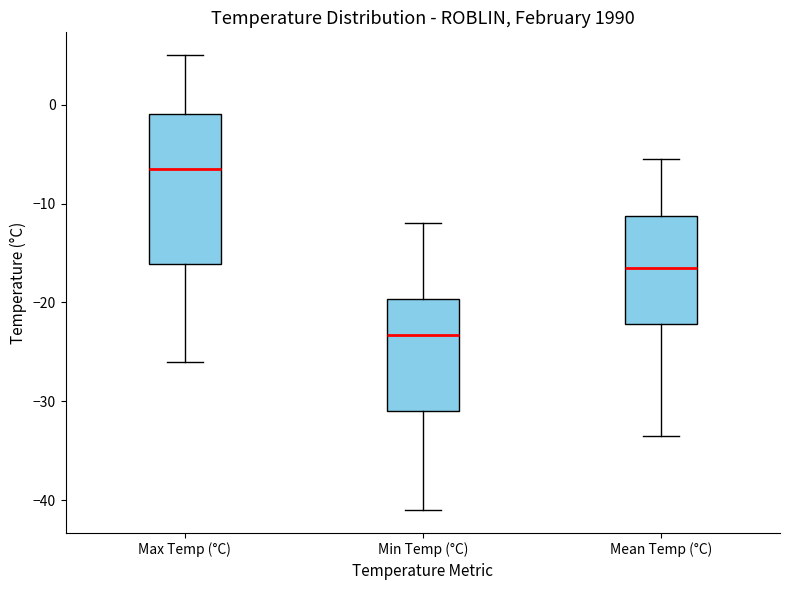

Reading left to right, transcribe this box plot: for each box, give where its median line is, the range the box spans, and where its two whiskers end, as read against the y-axis. The values are not printed on the chart, so give them approximately, as read against the axis.

Max Temp (°C): median -6, box -16 to -1, whiskers -26 to 5
Min Temp (°C): median -23, box -31 to -20, whiskers -41 to -12
Mean Temp (°C): median -17, box -22 to -11, whiskers -33 to -5